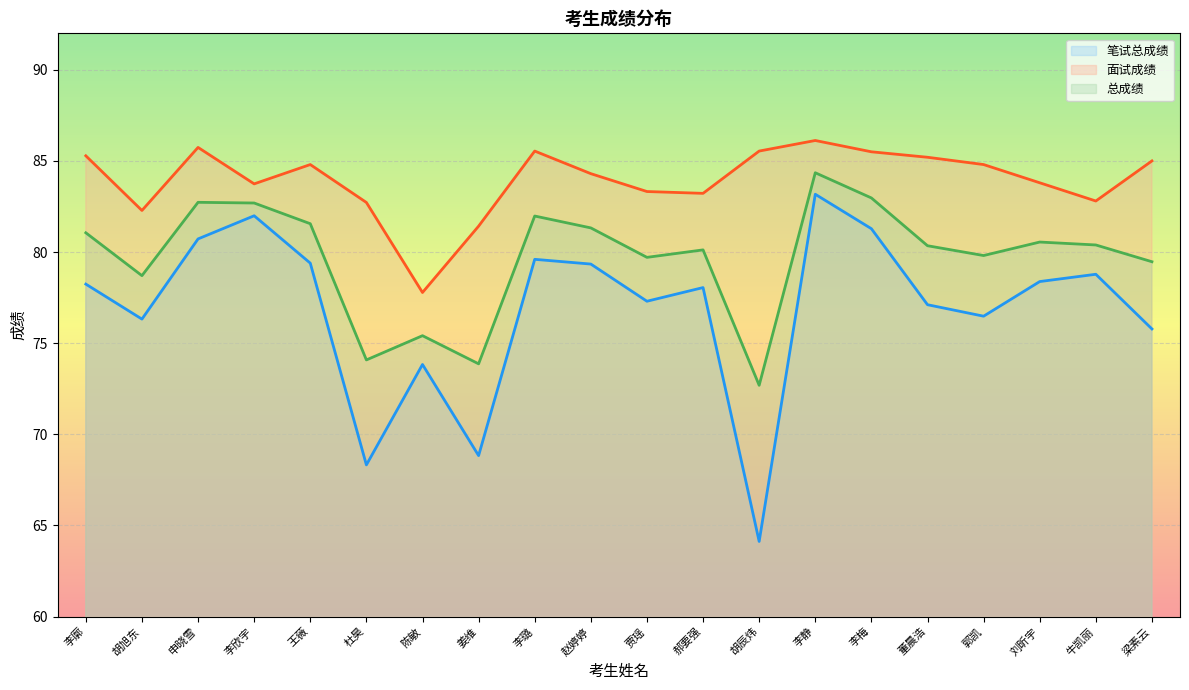

What value does the 总成绩 series have at 王薇?

81.6